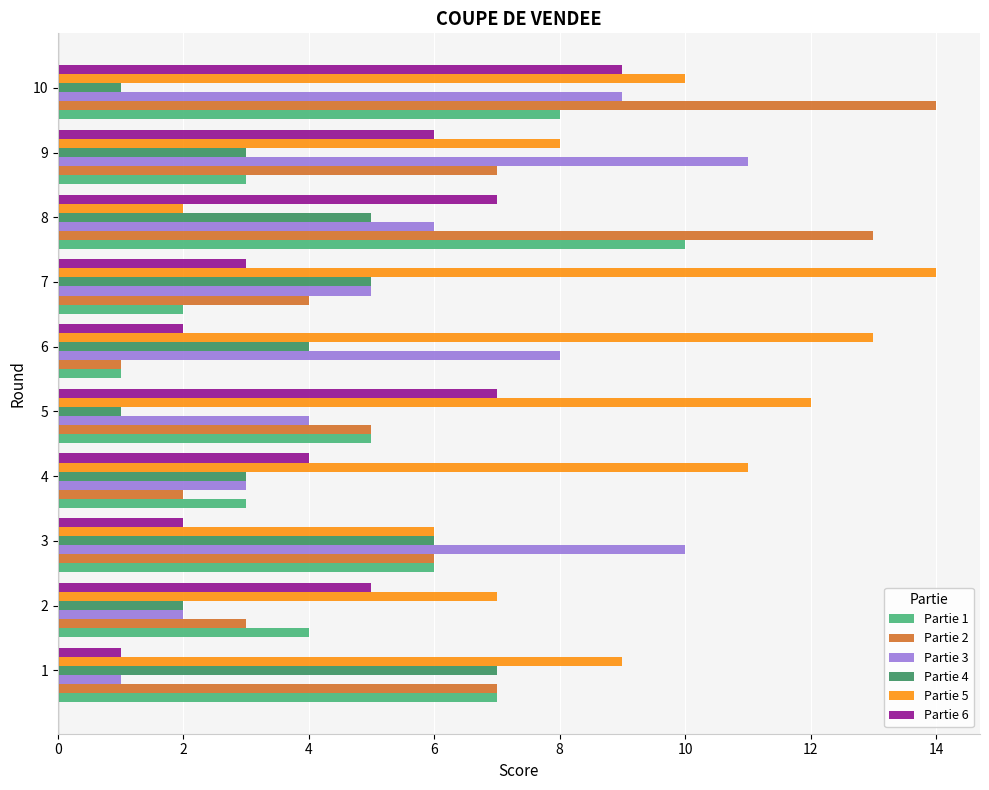

At which label is Partie 3 closest to 6?

8